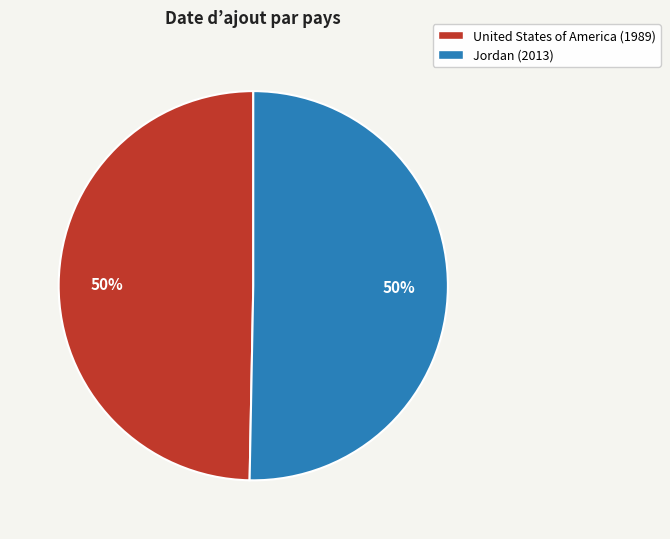

Approximately how many times larger is the value at Jordan compared to United States of America?

1.0